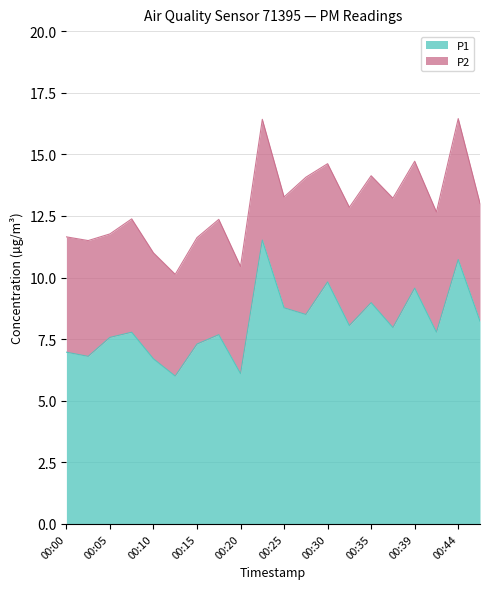

Which label corresponds to the smallest value in the chart?

00:13